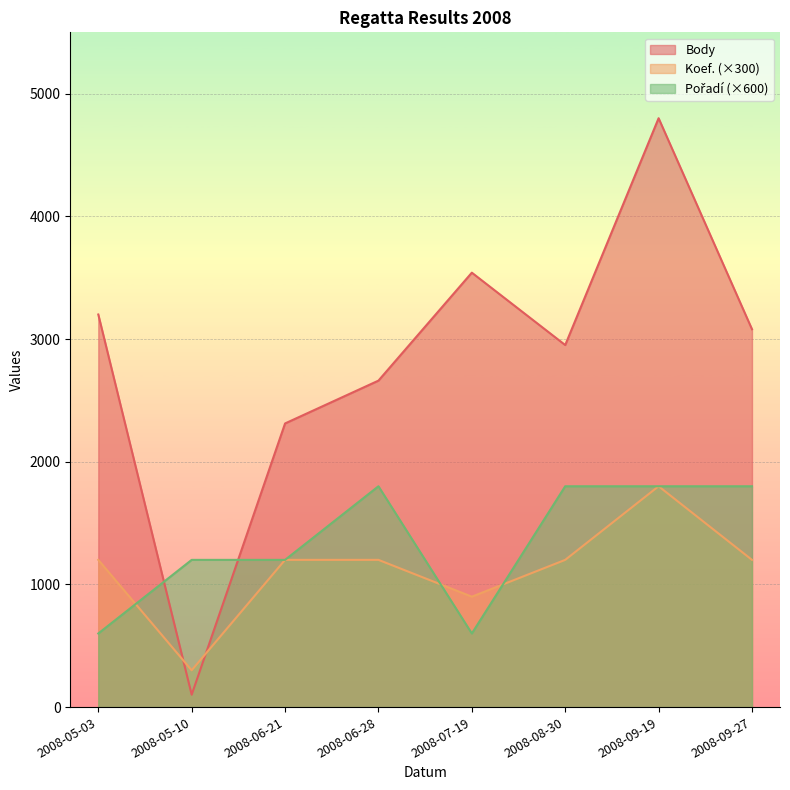

Which series has the largest range (max minus min)?

Body